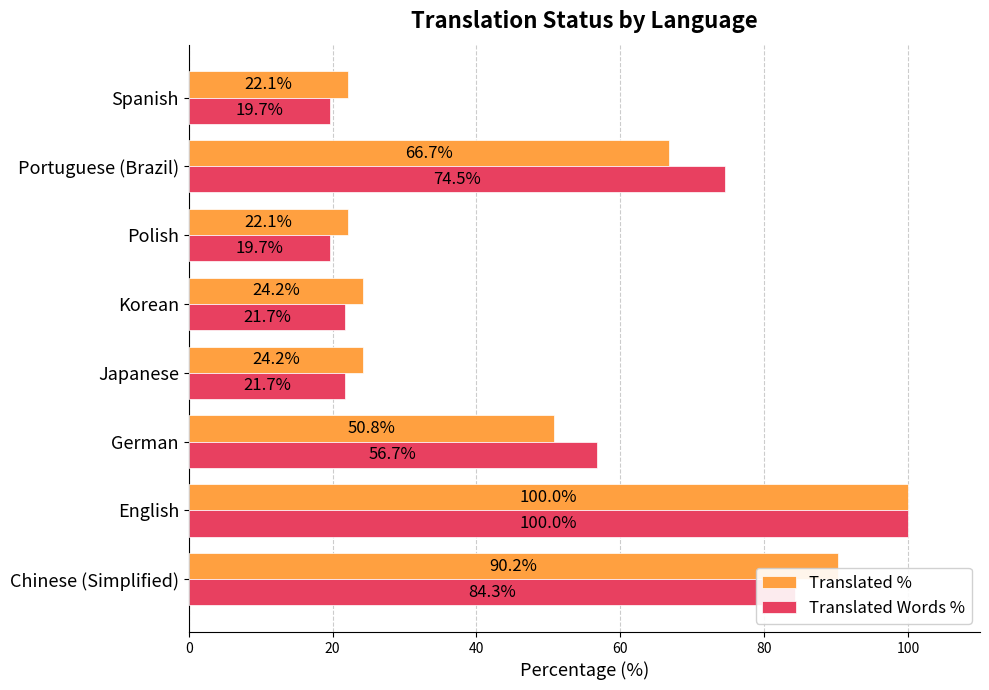

Rank the series by their average value, from lowest to highest.

Translated Words %, Translated %